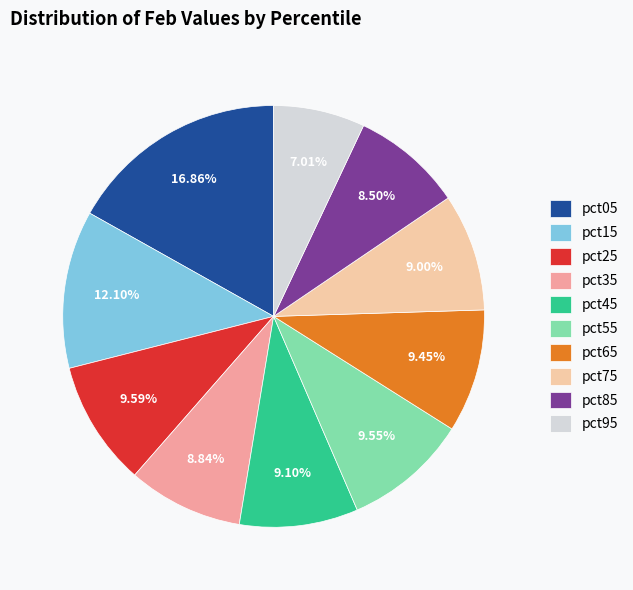

Which has a higher value, pct85 or pct45?

pct45